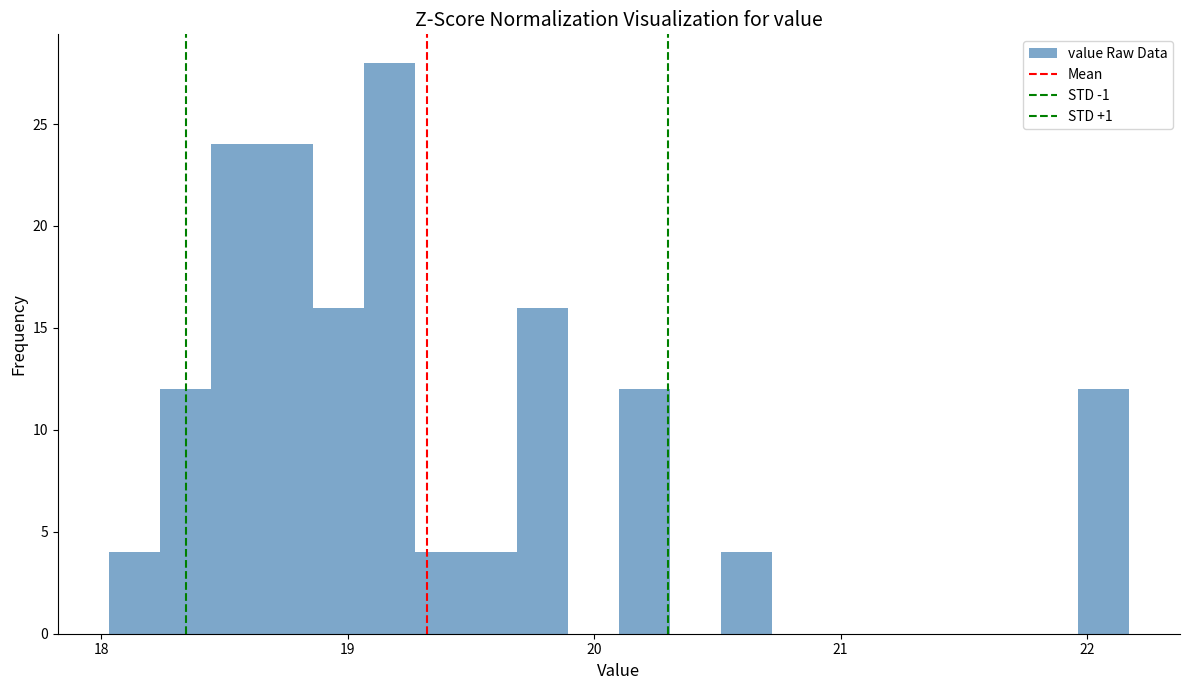

Read against the x-axis, roughly where is the centre of the tallest bar?

19.2